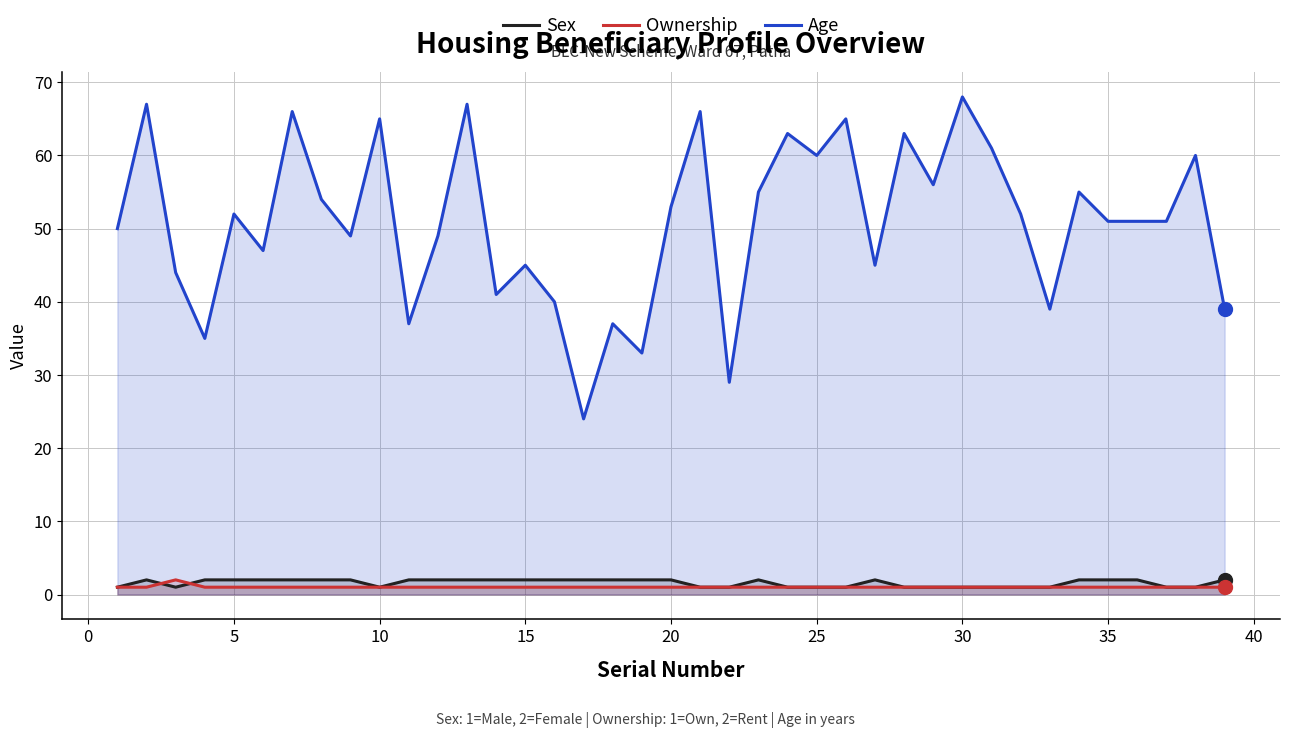

True or false: Ownership and Age intersect in this chart.

False